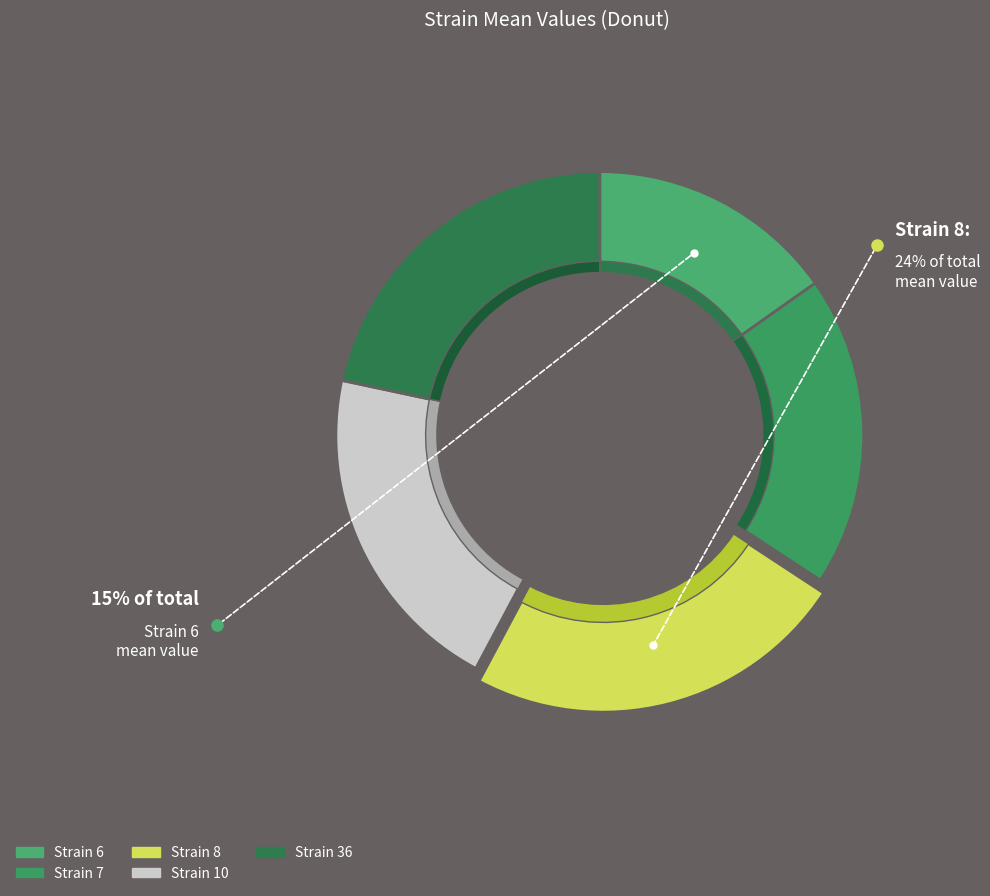

What is the change in value from 6 to 8?

+7.2